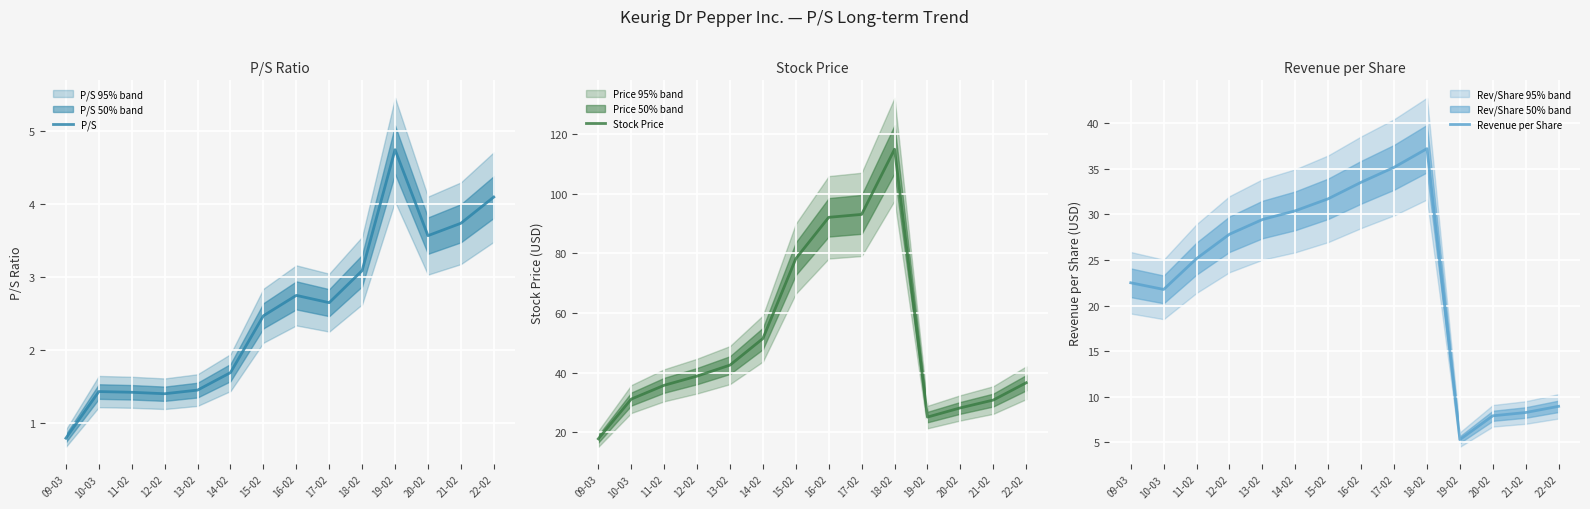

At which category does Stock Price reach its first local peak?

18-02